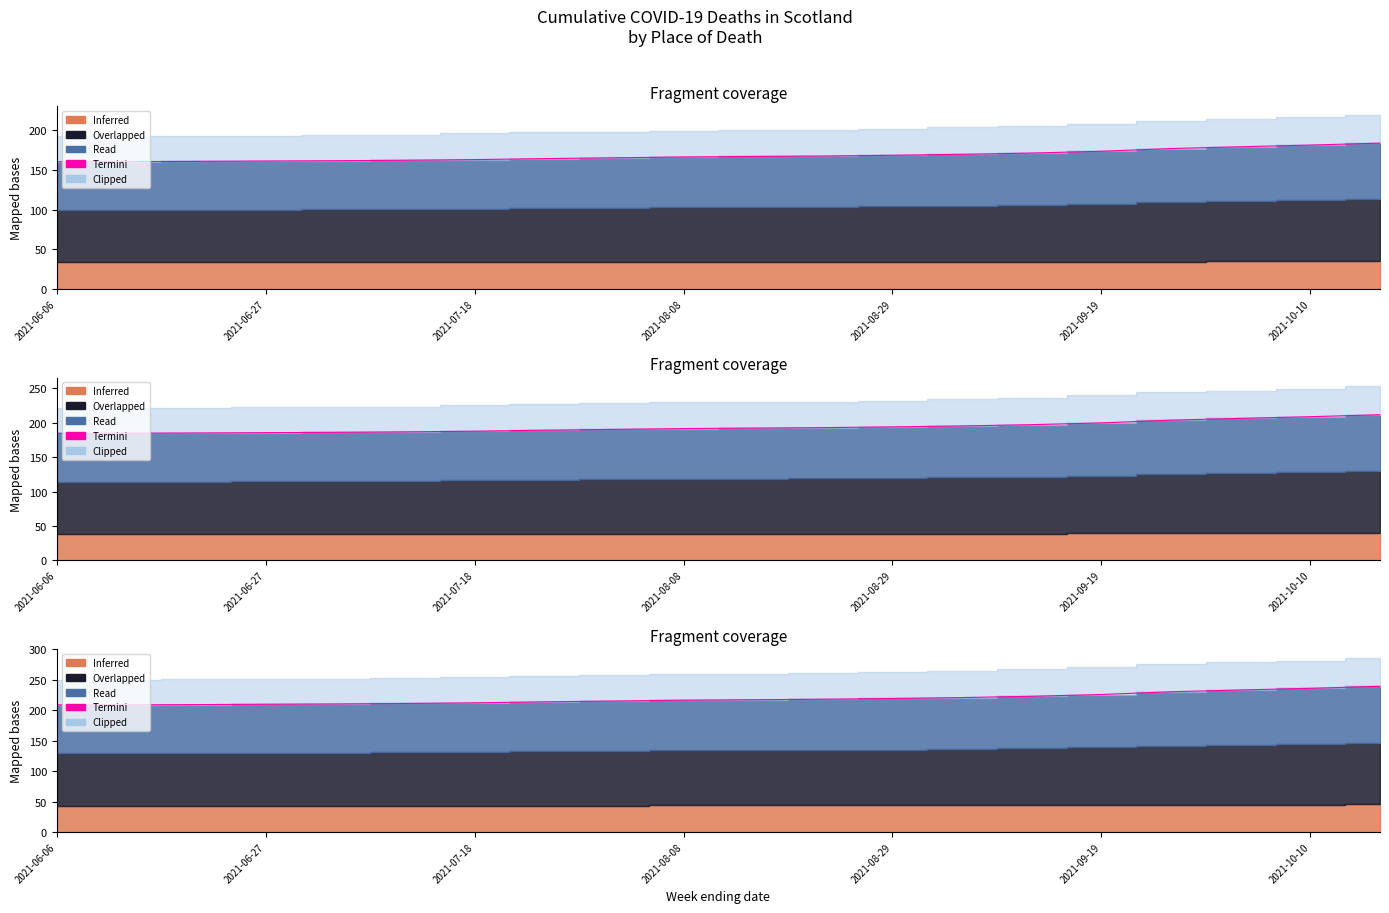

What is the change in value from 2021-08-08 to 2021-10-10?

+19.5